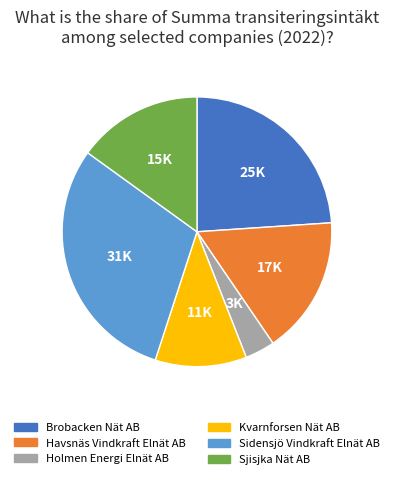

Does Sidensjö Vindkraft Elnät AB account for over 50% of the chart?

No